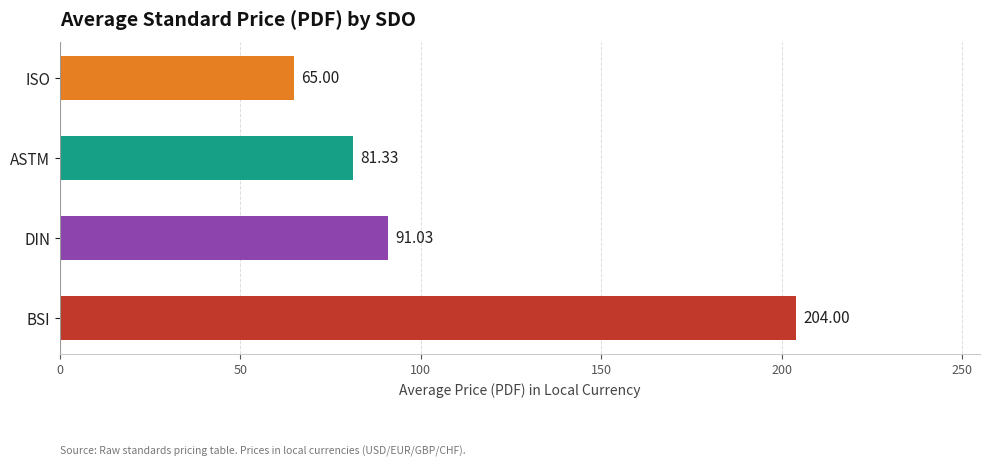

What is the minimum value shown in the chart?

65.0